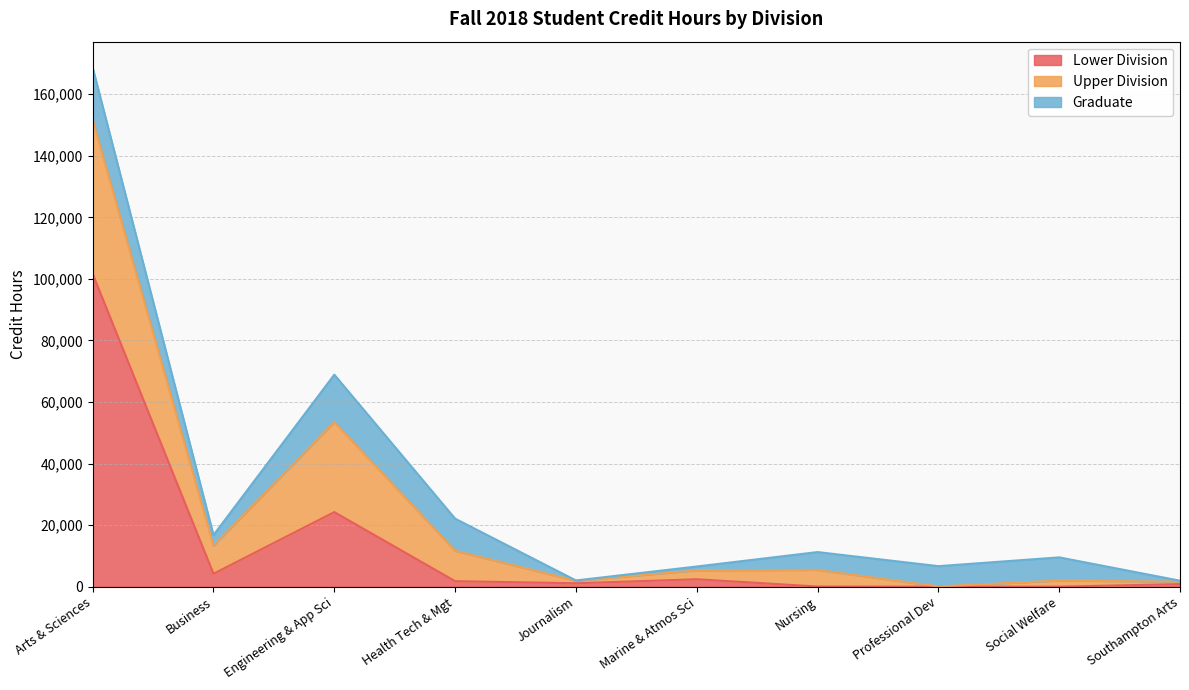

How many lines are shown in the chart?

3